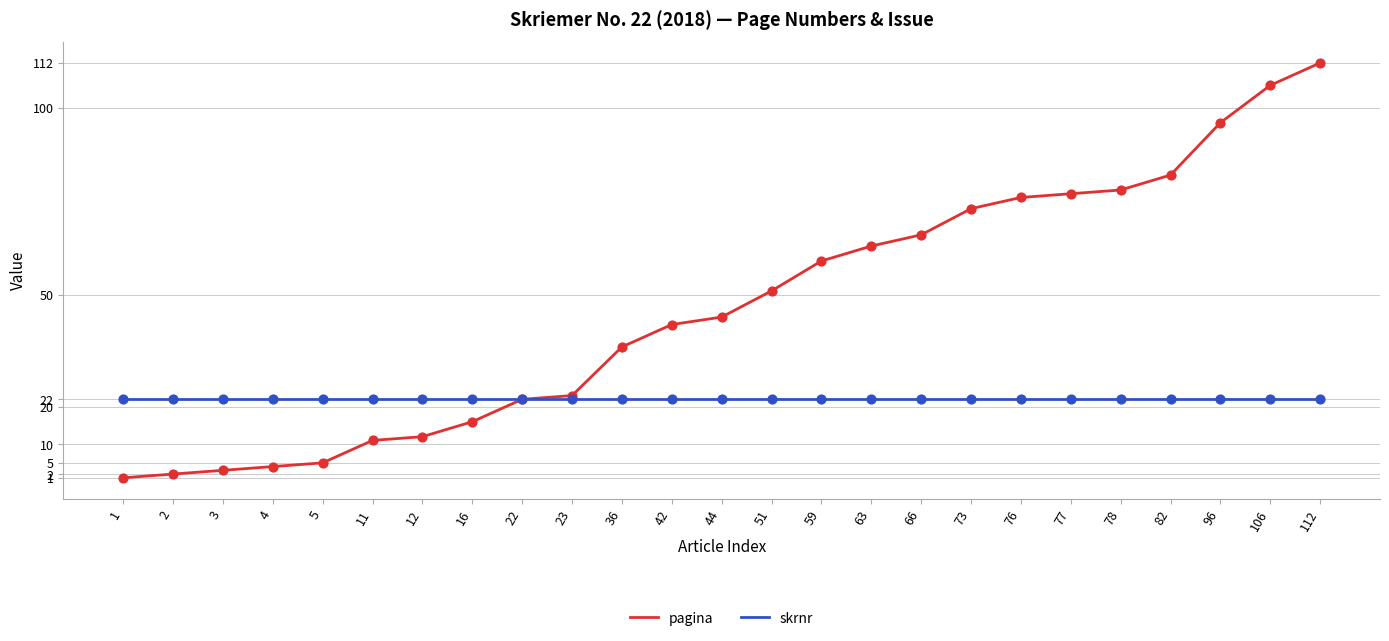

Between 73 and 96, which series saw the biggest shift?

pagina